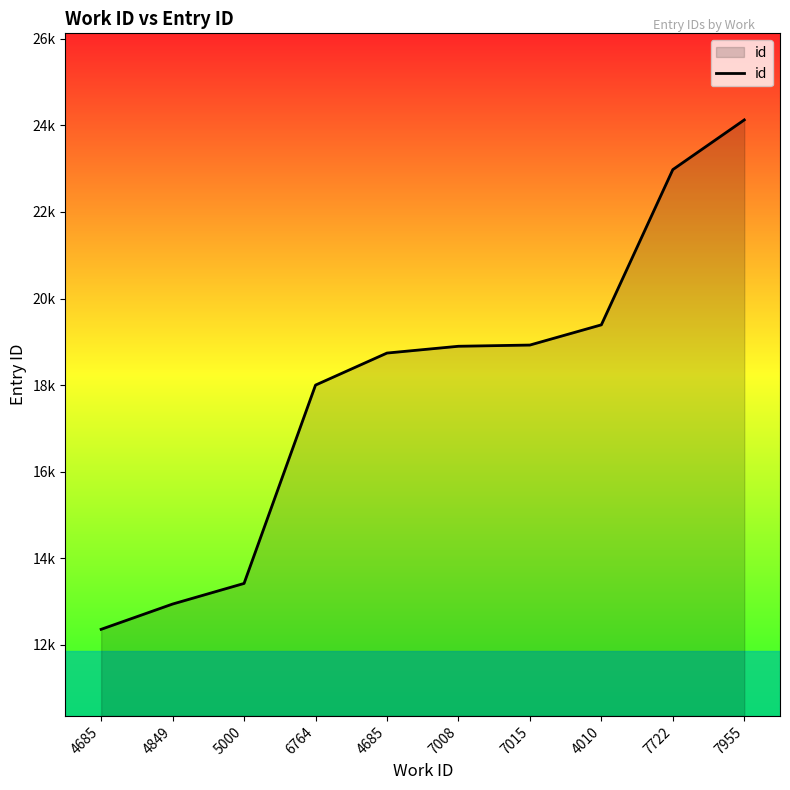

What is the difference between the second highest and minimum values?

10620